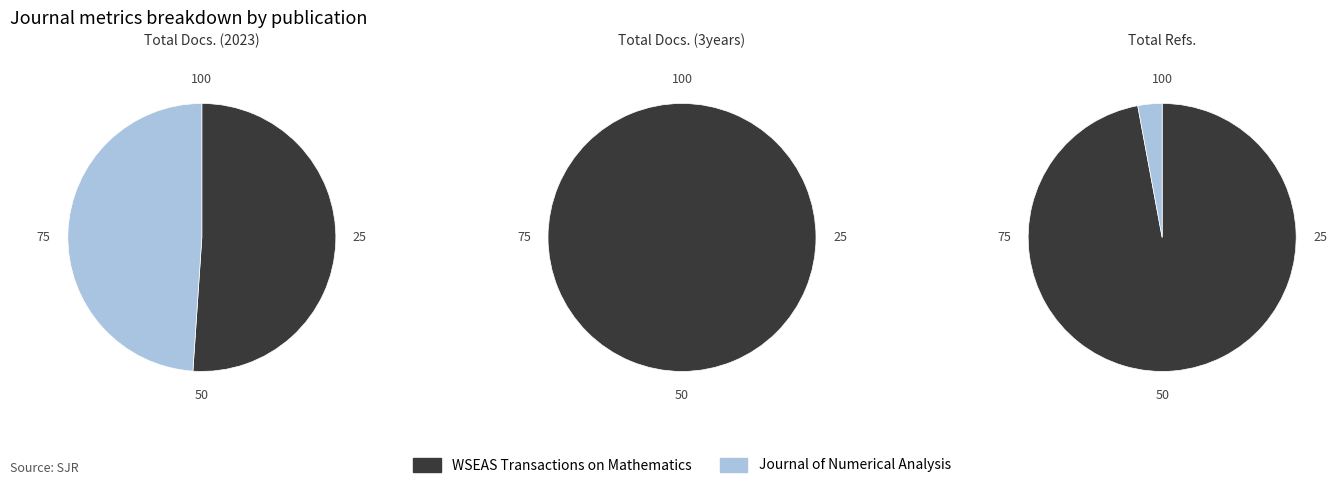

What is the spread (max minus min) of values at WSEAS Transactions on Mathematics?

242